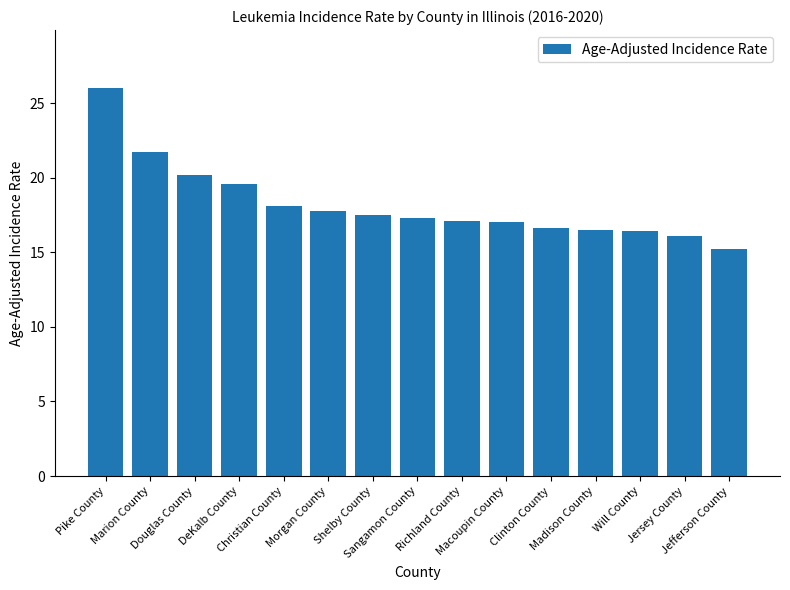

What is the difference between the maximum and minimum values?

10.8